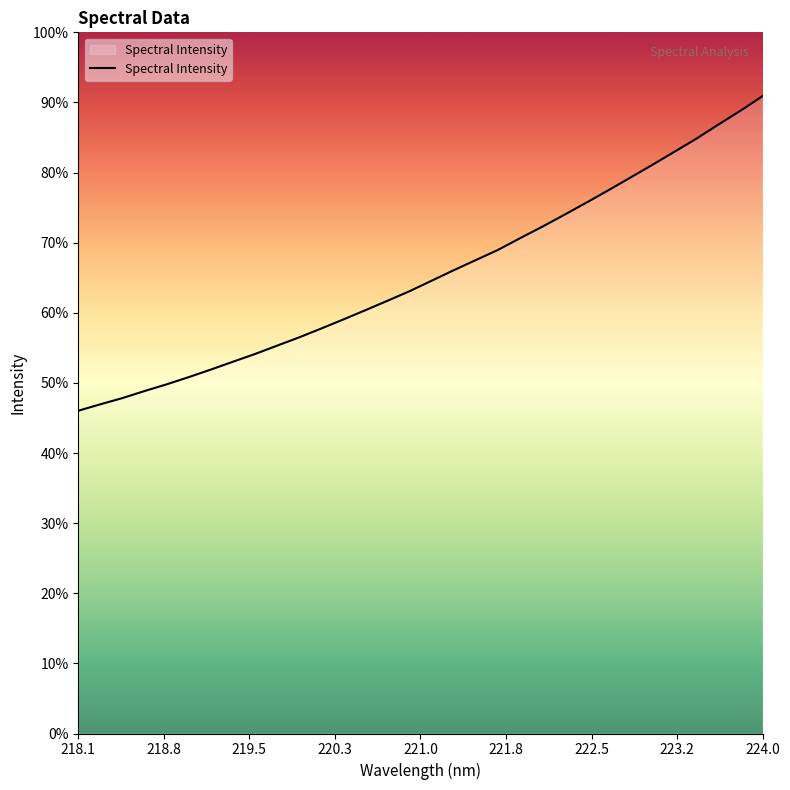

Is this an area chart (filled region under the line)?

Yes